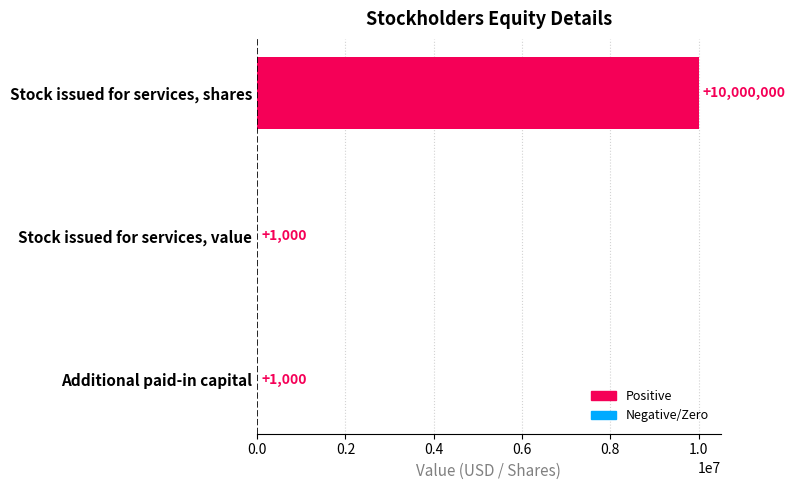

Is it true that the value at Stock issued for services, value is 1000?

True